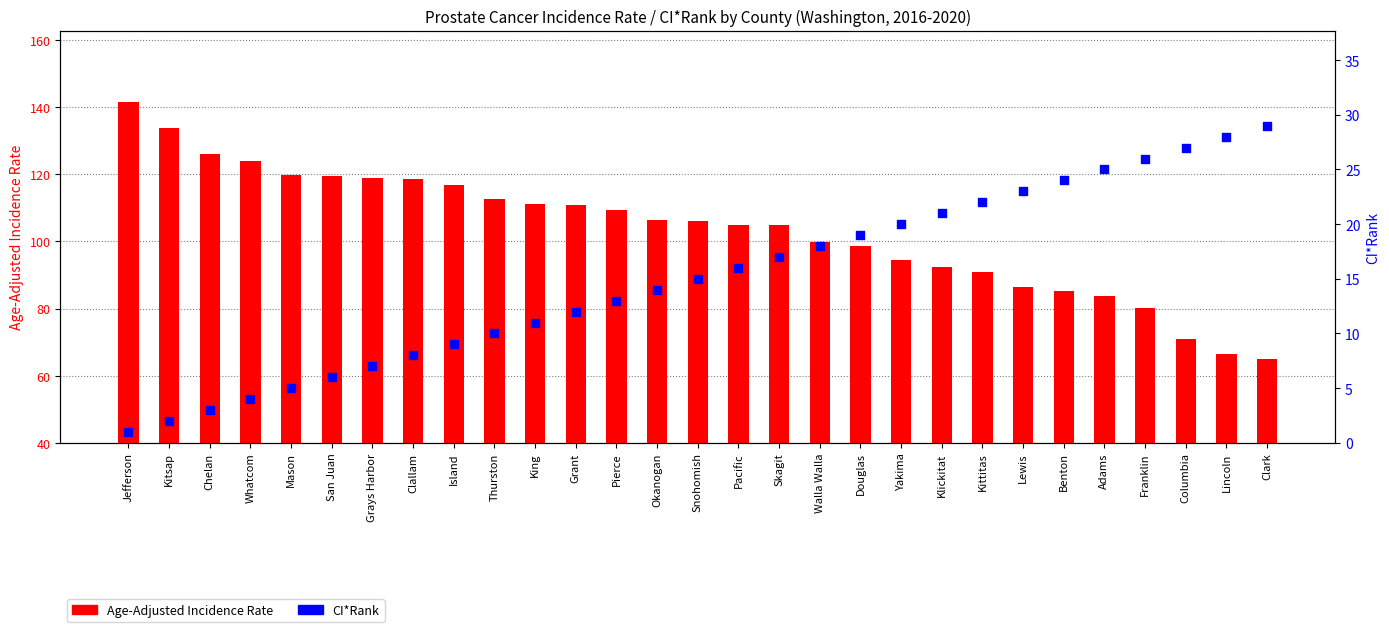

Which series has the largest Y range (max minus min)?

Age-Adjusted Incidence Rate